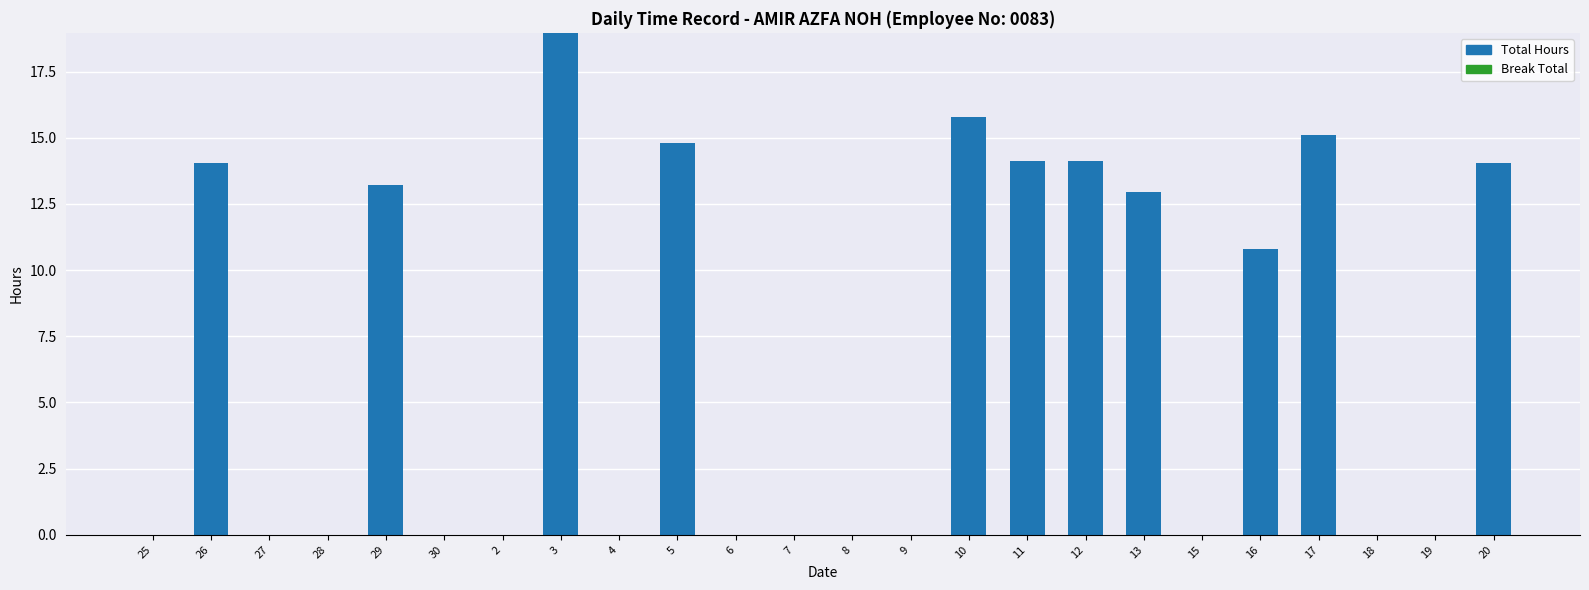

What is the maximum value shown in the chart?

19.0